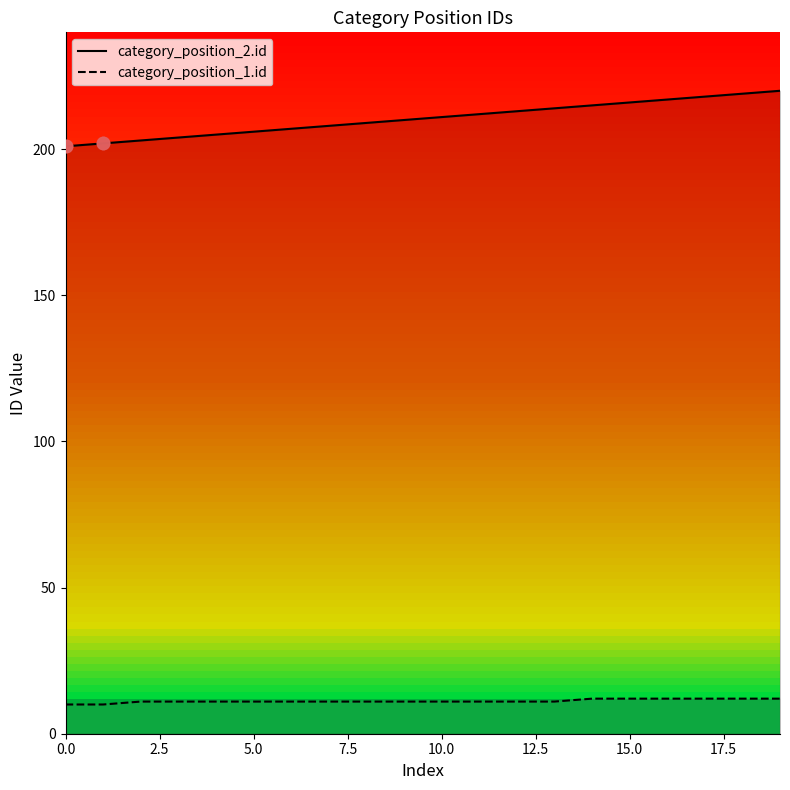

Which series has the largest Y range (max minus min)?

category_position_2.id